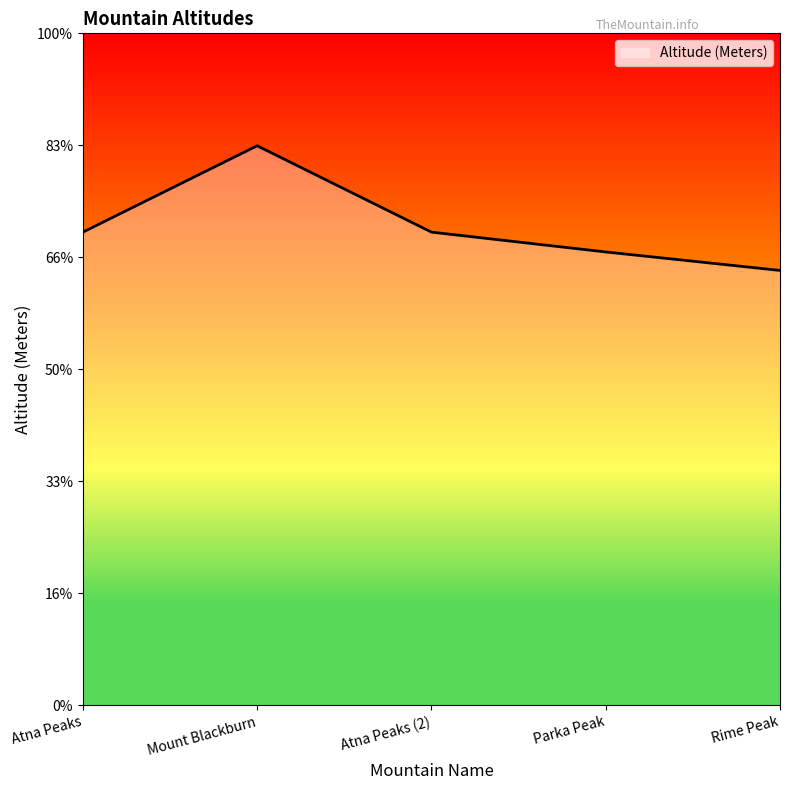

Reading left to right, extract all data points from this chart.

4225	4996	4225	4048	3883